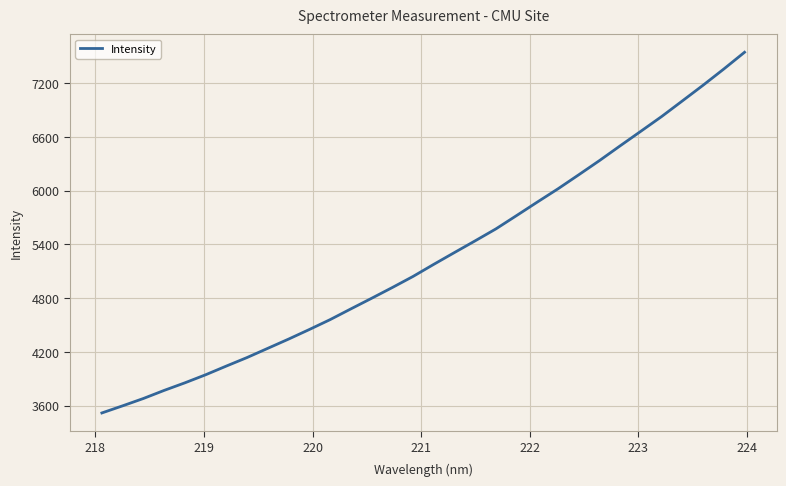

What is the smallest value displayed?

3520.5